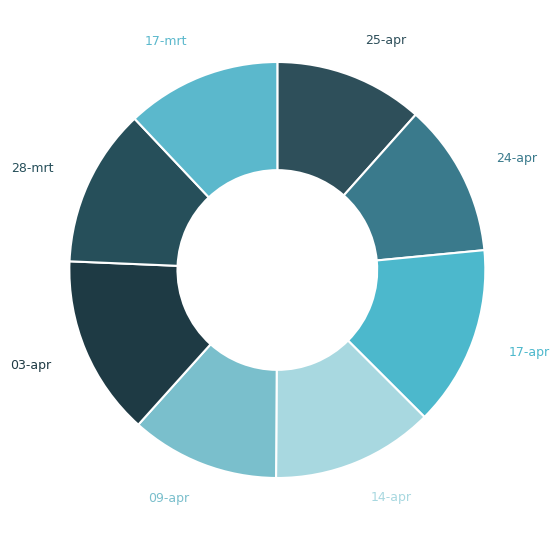

Count the number of slices in the pie.

8